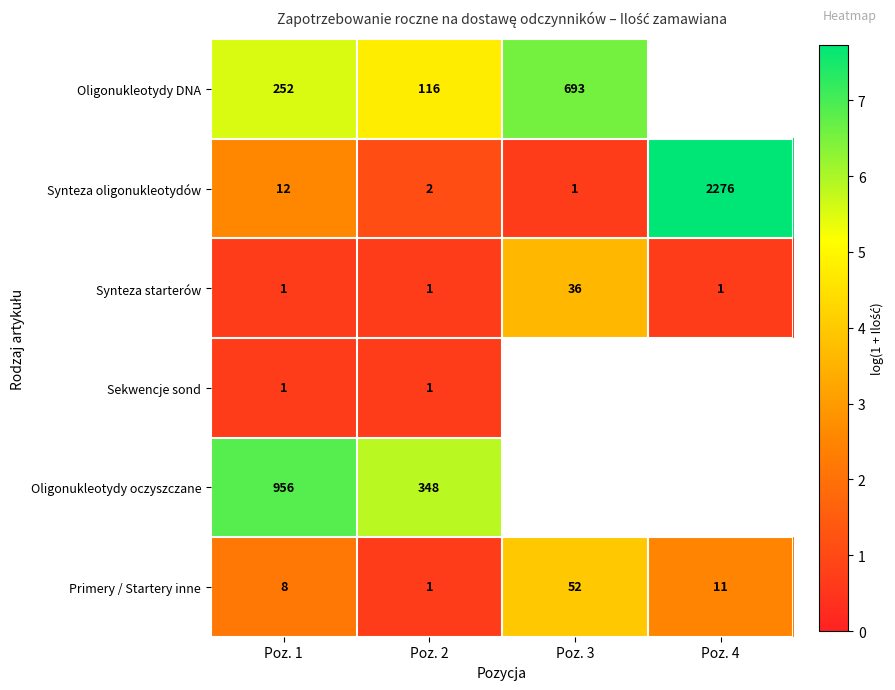

At which category does the chart reach its peak across all series?

Poz. 4